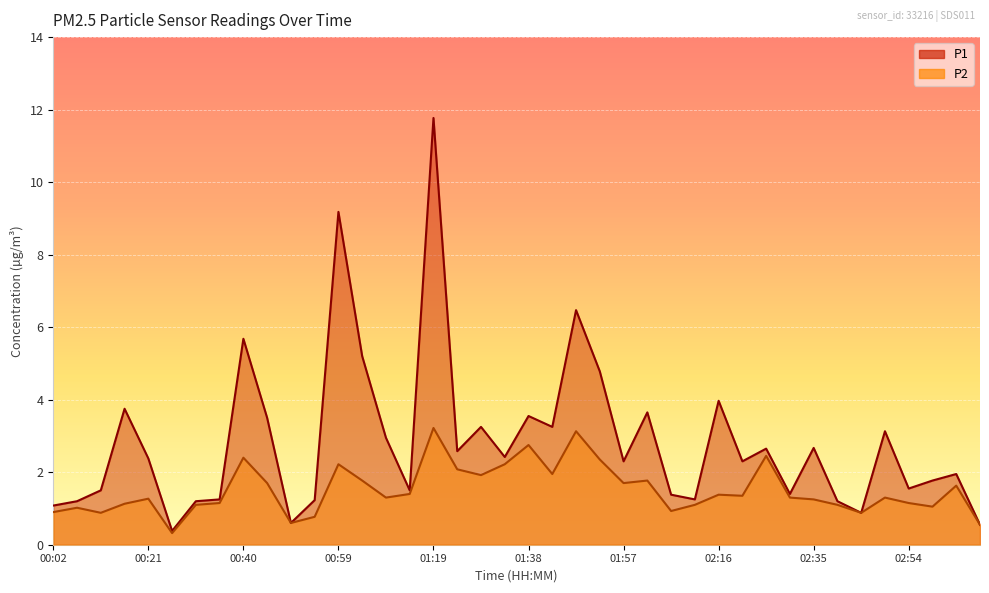

What is the total value across all series at 01:57?

4.0